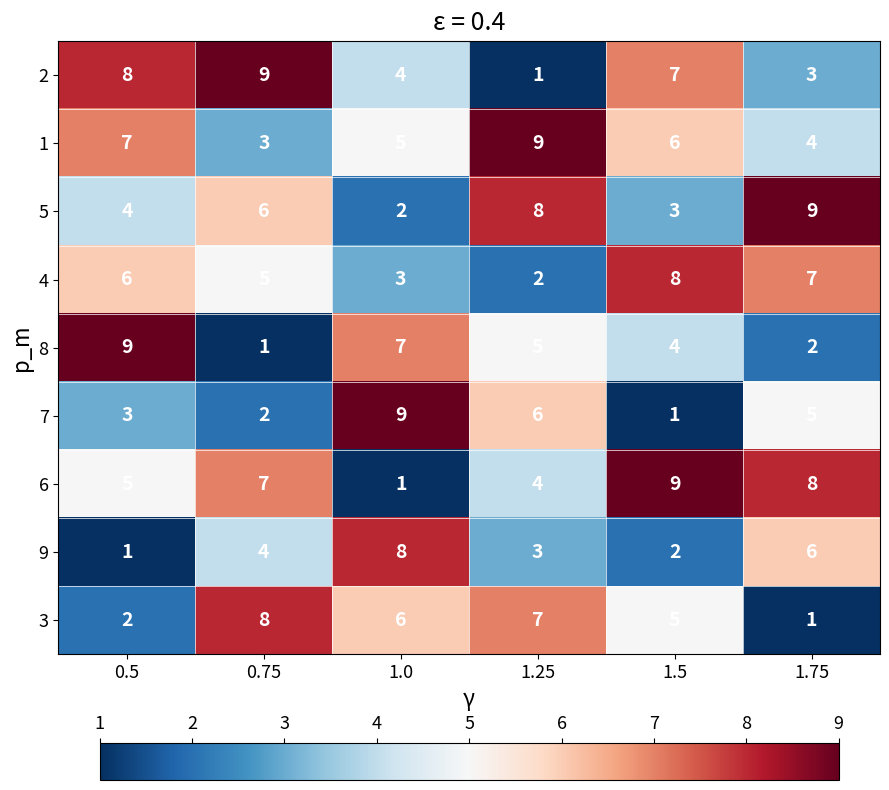

The 5 series shows 5 at 1.5. True or false?

False